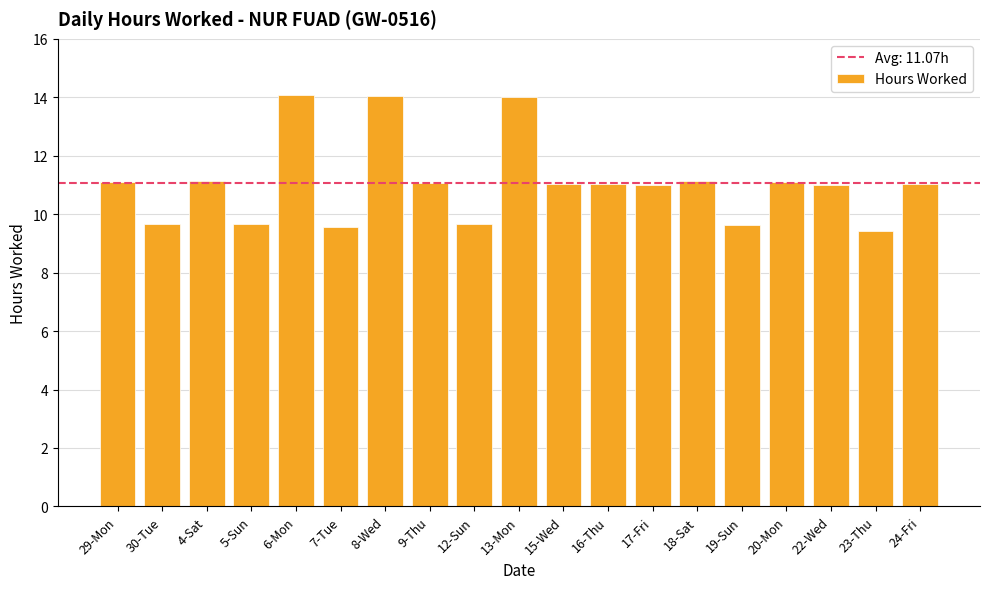

What is the average value?

11.1